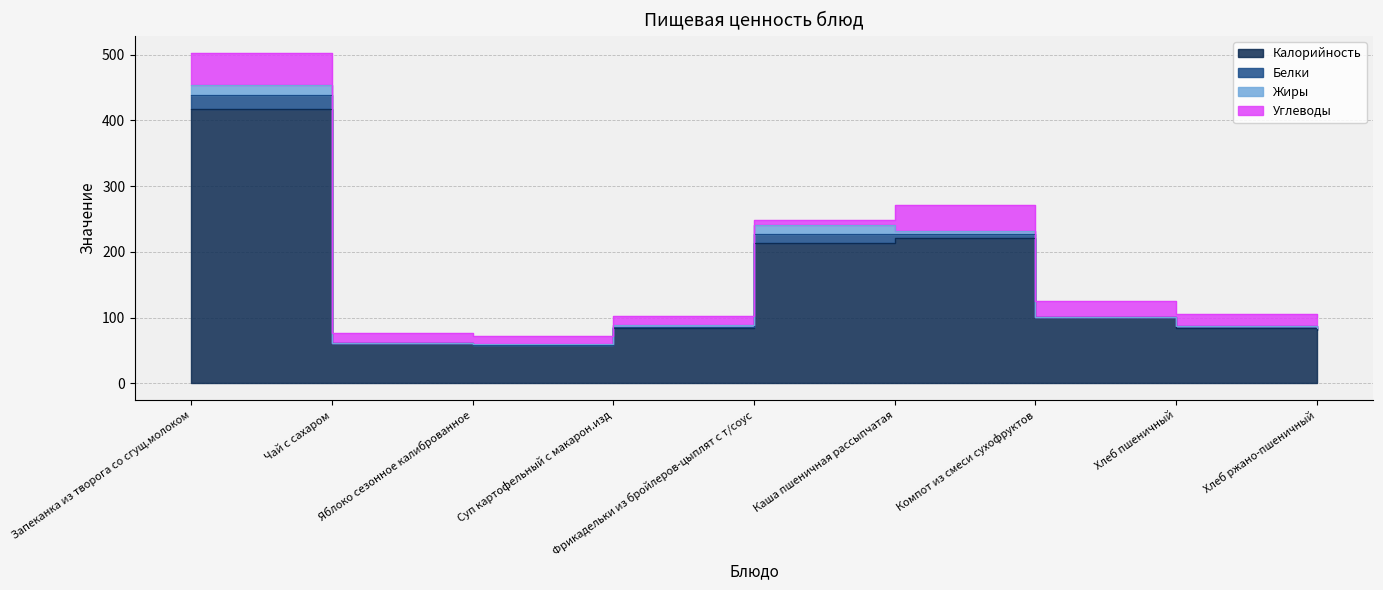

Does the chart display data point markers on the line(s)?

No